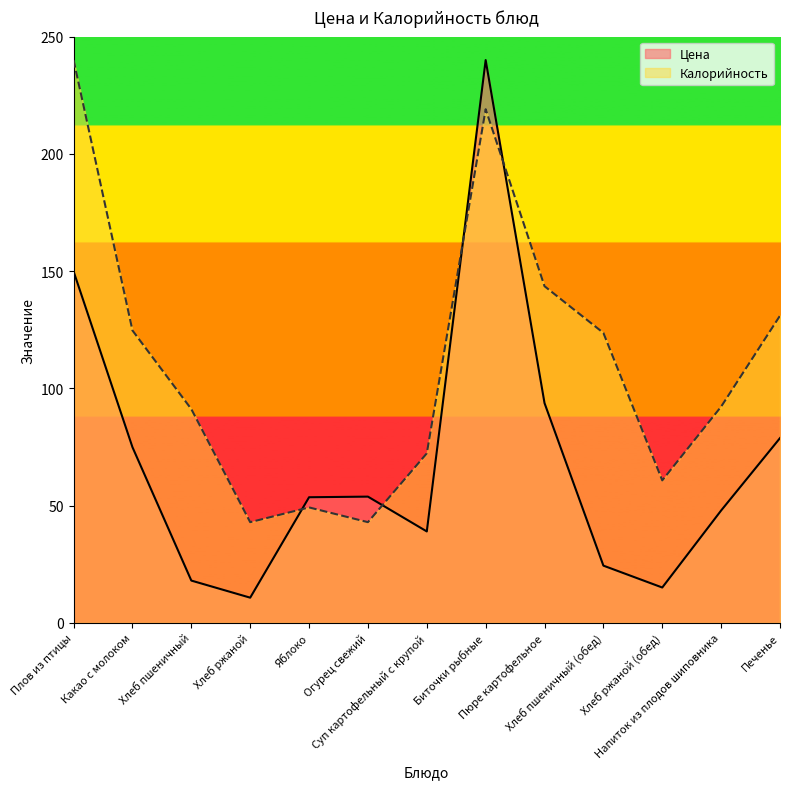

Is it true that Цена equals 74.9 at Какао с молоком?

True